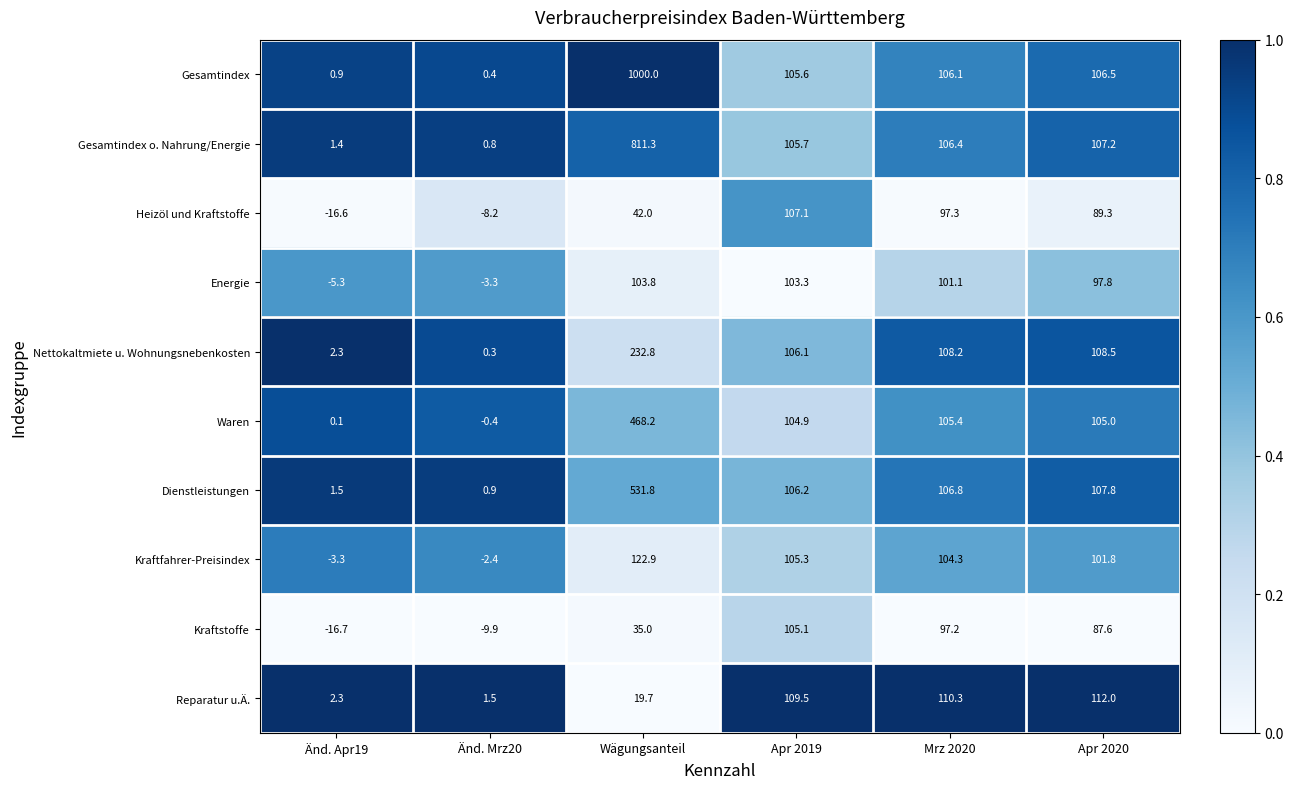

What is the average value of the Dienstleistungen series?

142.5